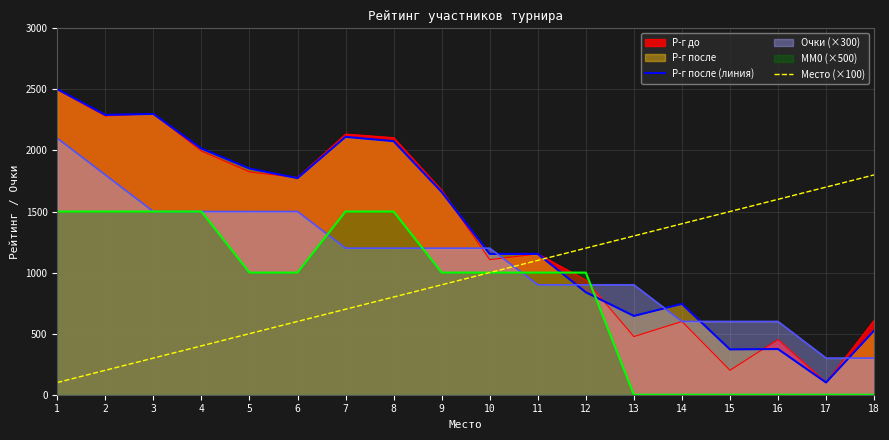

Which has a higher value, 11 or 1?

1